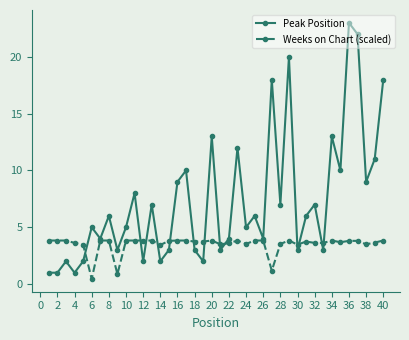

Rank the series by their maximum value, from highest to lowest.

Peak Position, Weeks on Chart (scaled)